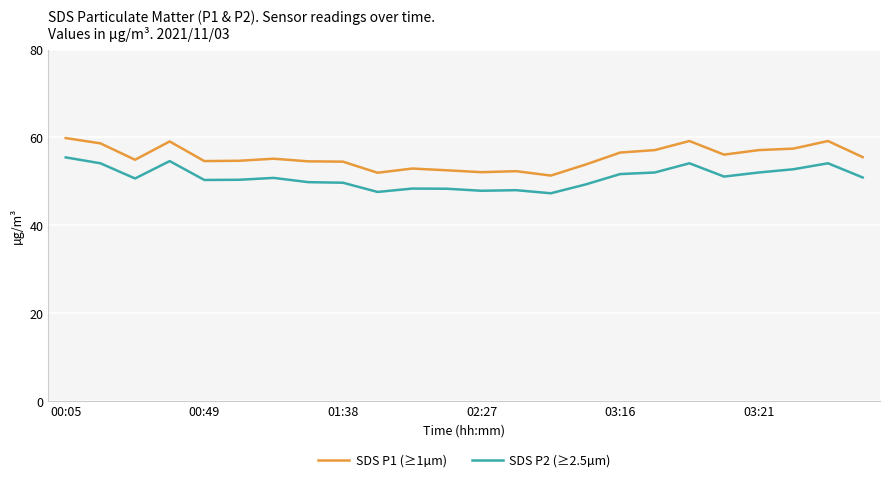

Rank the series by their average value, from highest to lowest.

SDS P1 (≥1µm), SDS P2 (≥2.5µm)